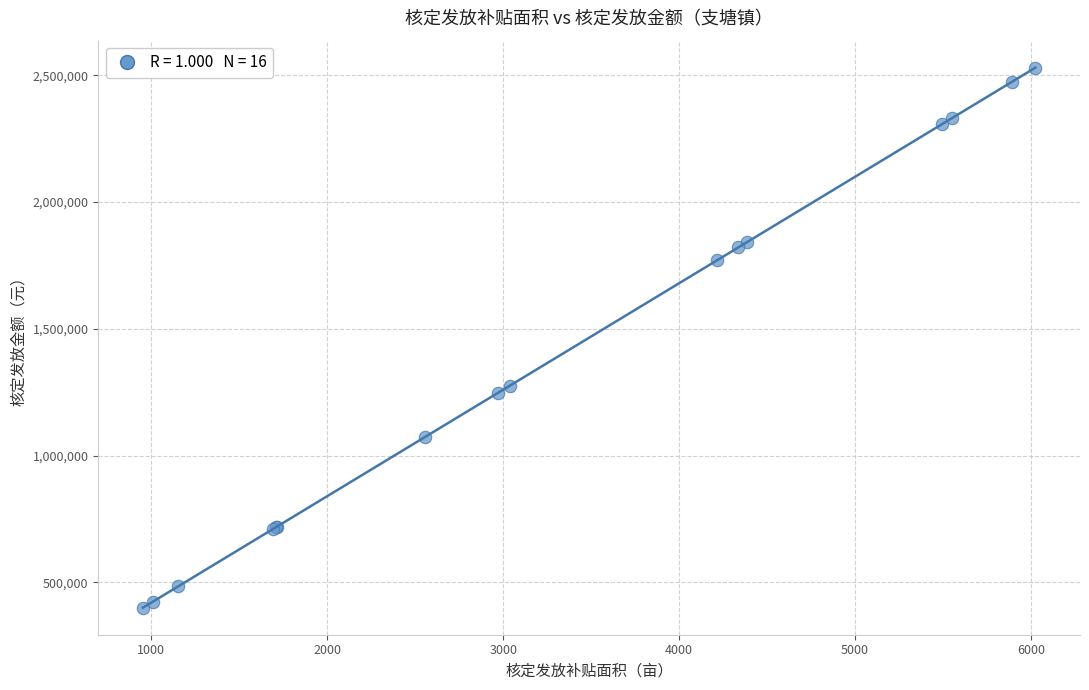

What Y value in the scatter plot is closest to 1465262?

1275943